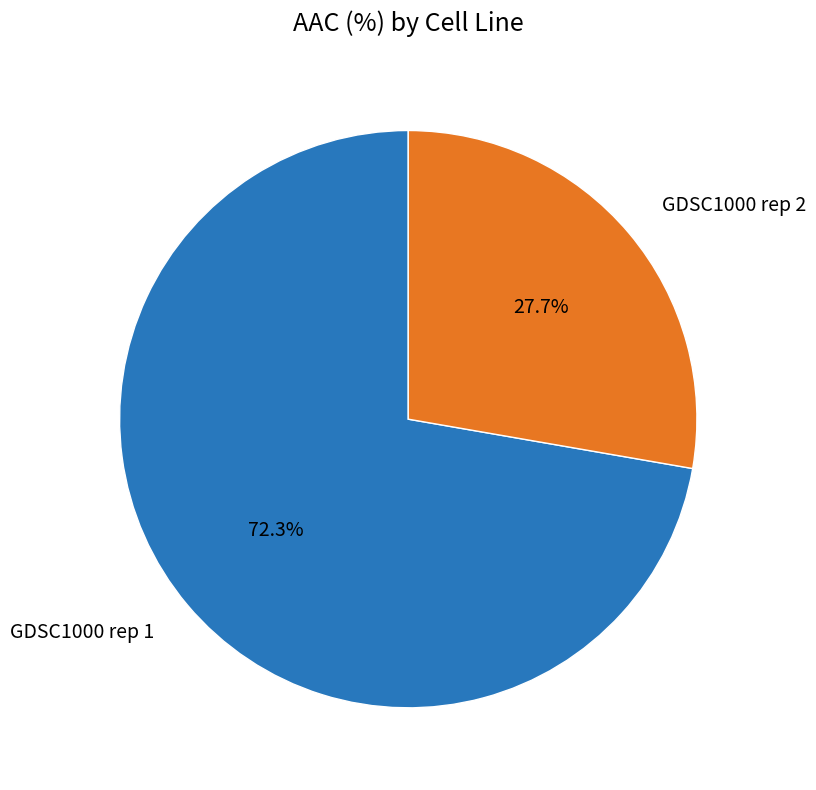

What is the ratio of the value at GDSC1000 rep 1 to the value at GDSC1000 rep 2?

2.6